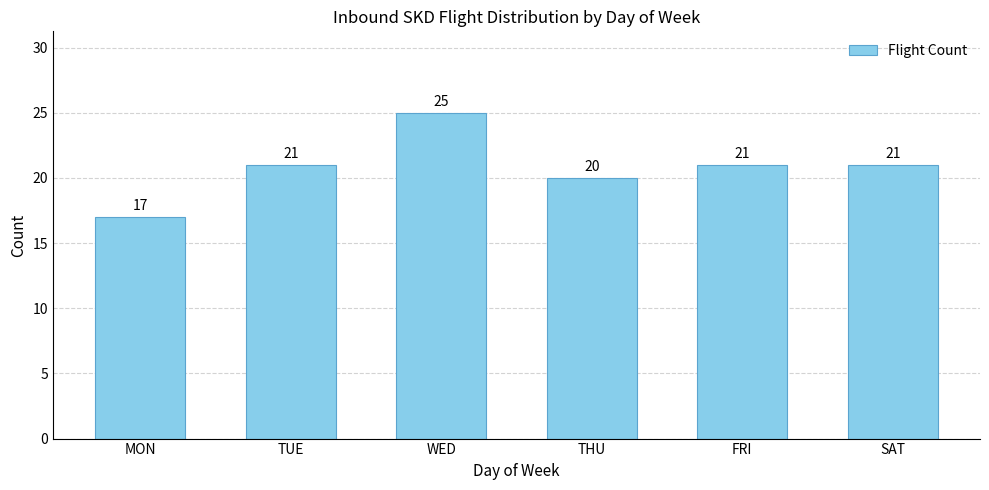

Reading left to right, list all the values displayed in this chart.

MON=17	TUE=21	WED=25	THU=20	FRI=21	SAT=21